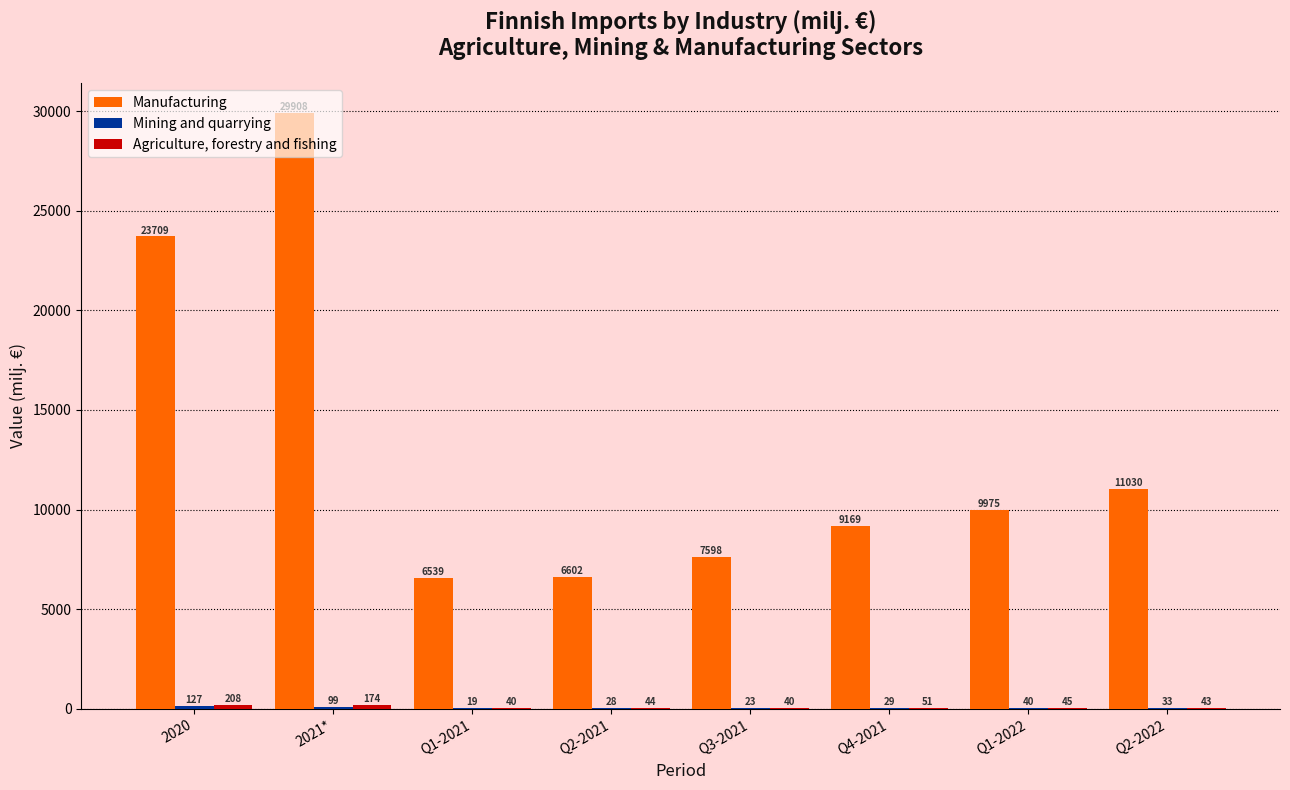

What is the maximum value shown in the chart?

29907.7